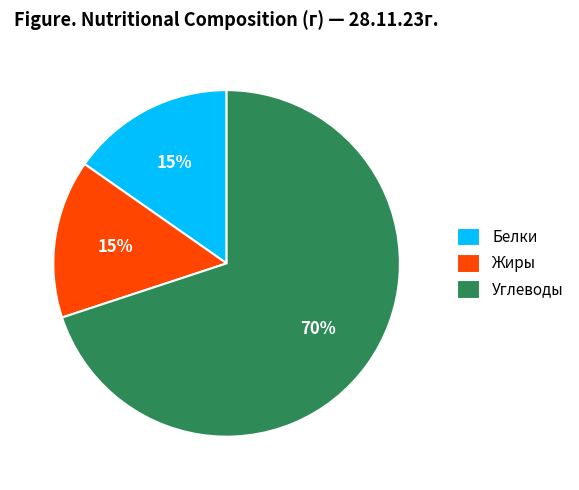

Is the sum of Белки and Жиры greater than half?

No